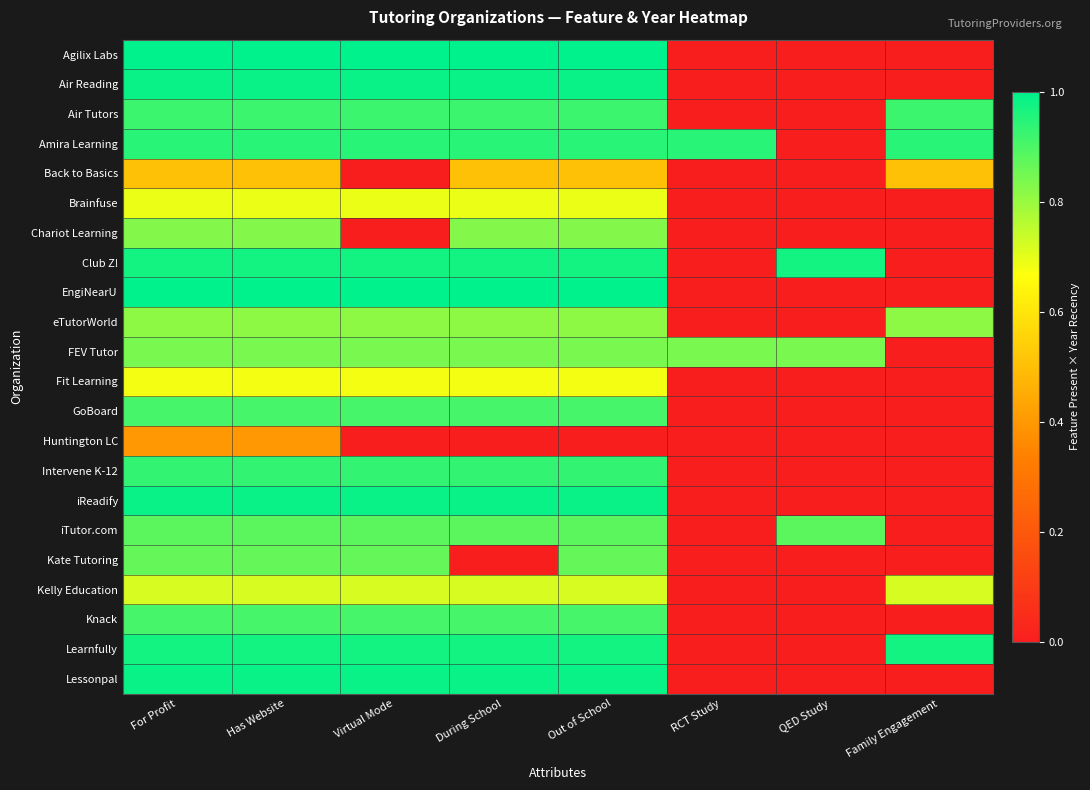

At how many categories does at least one series exceed 0?

8